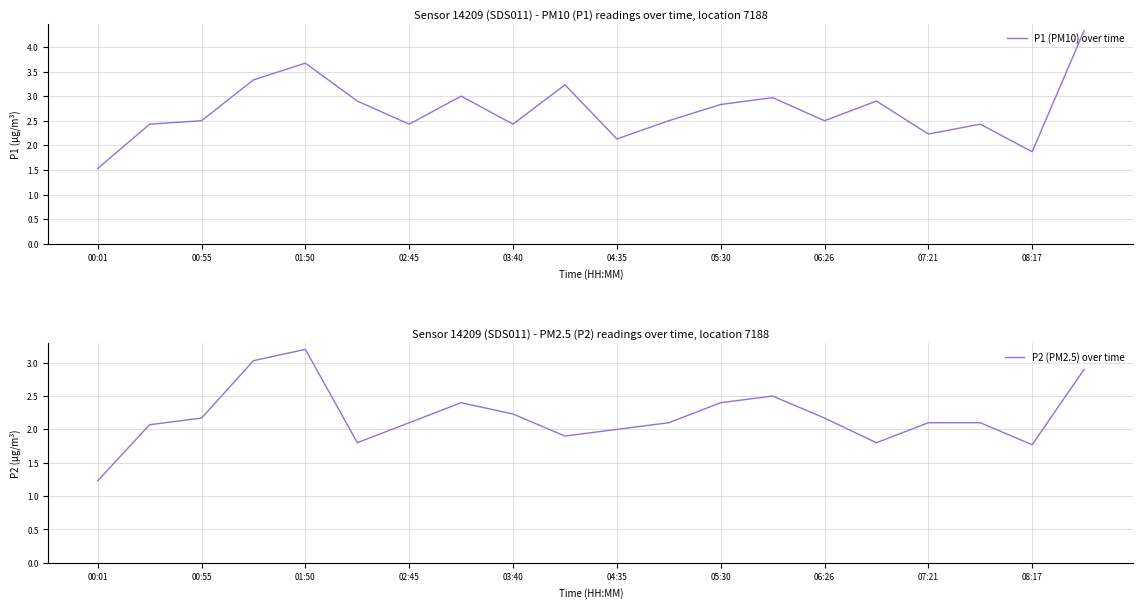

Rank the series by their maximum value, from highest to lowest.

P1 (PM10) over time, P2 (PM2.5) over time